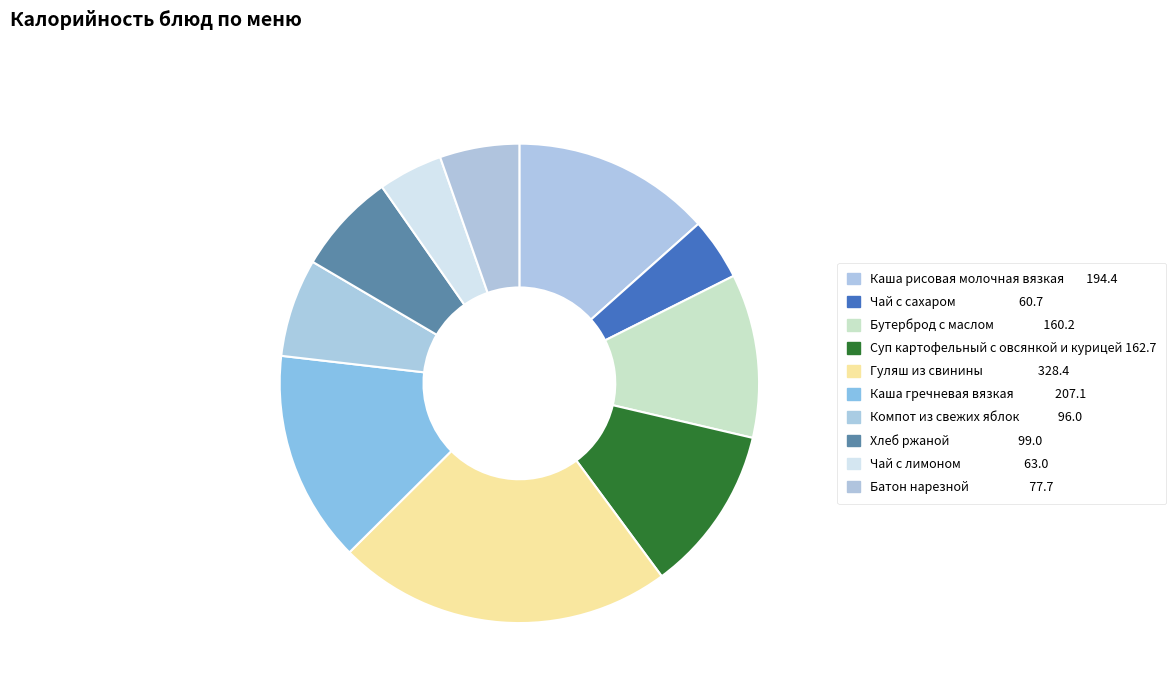

Which slice is the largest?

Гуляш из свинины